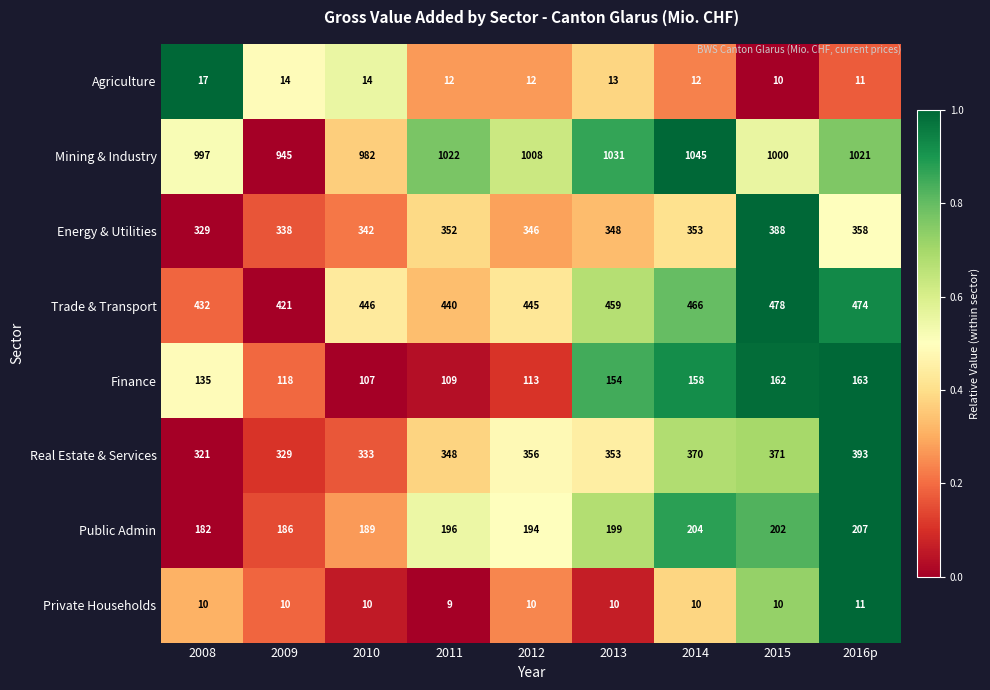

Rank the series at 2014 from highest to lowest value.

Mining & Industry, Trade & Transport, Real Estate & Services, Energy & Utilities, Public Admin, Finance, Agriculture, Private Households